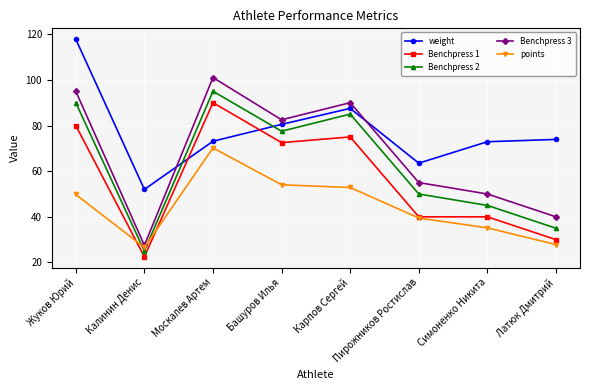

What is the label of the 8th point from the left?

Латюк Дмитрий